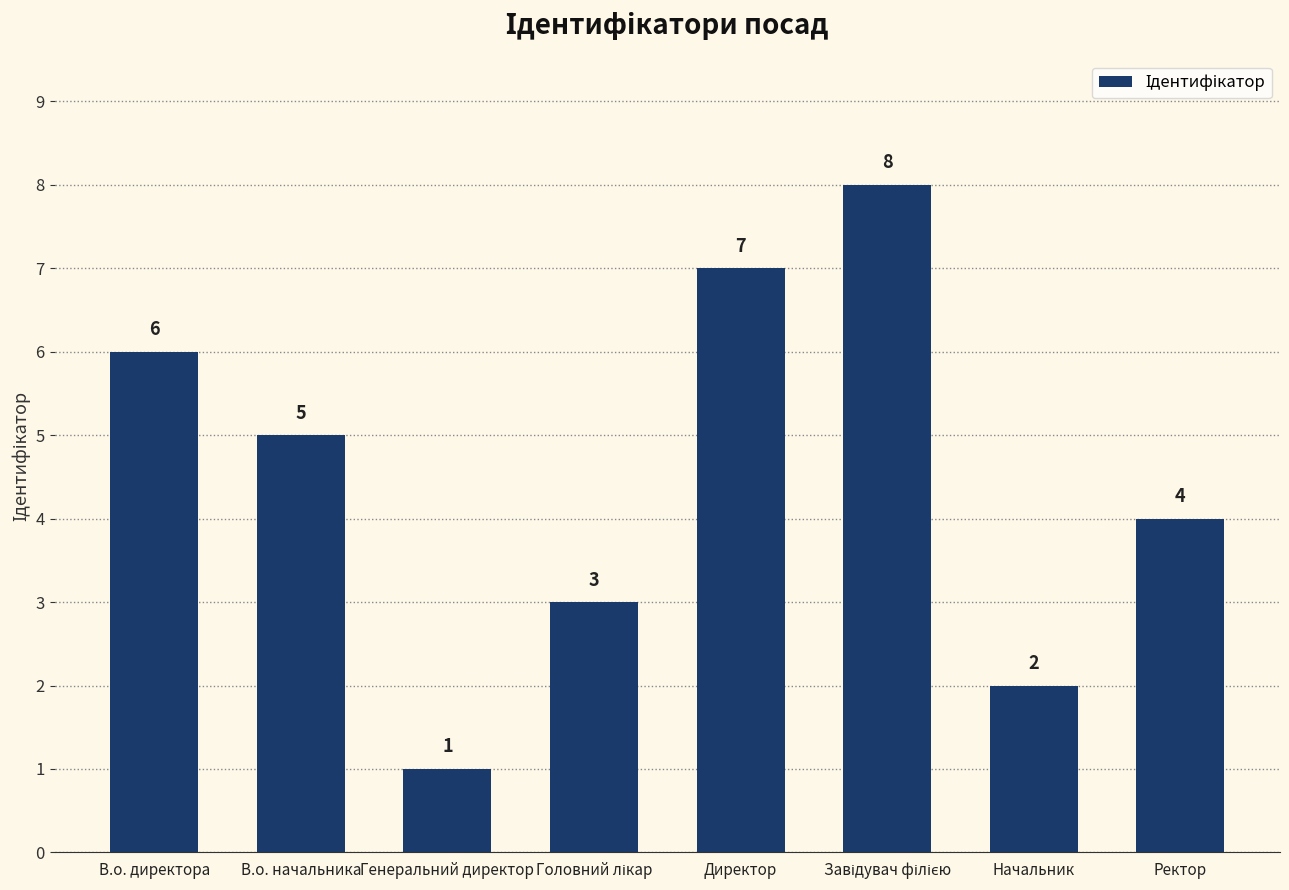

What is the sum of all values?

36